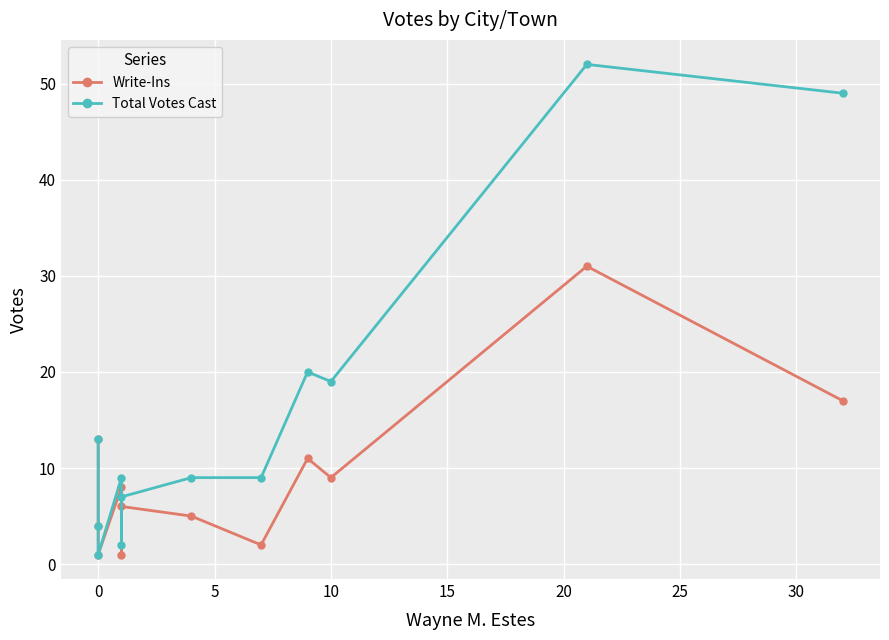

What is the average value of the Write-Ins series?

9